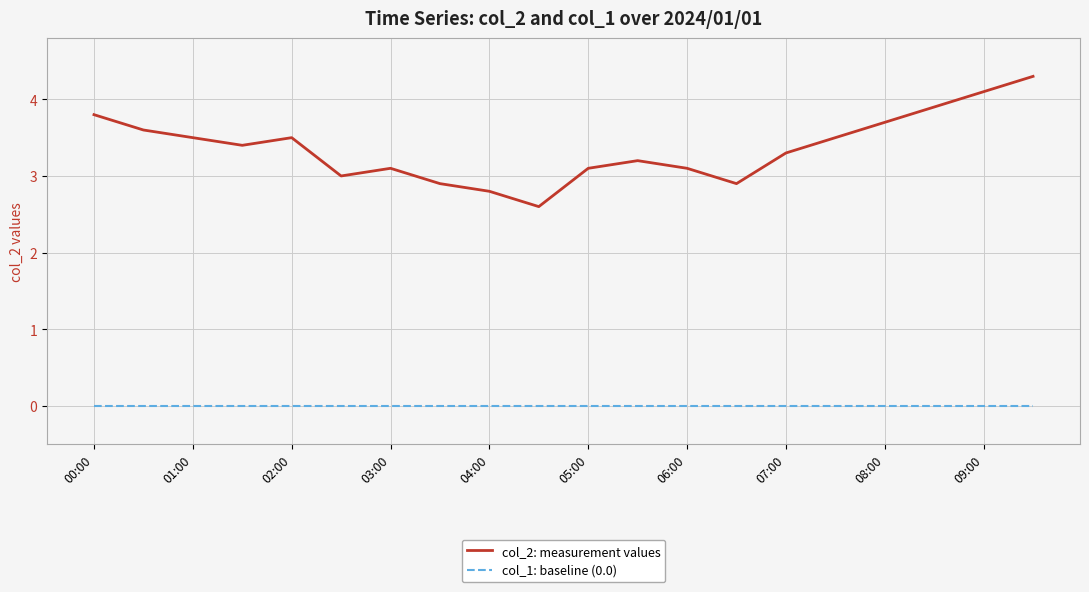

True or false: col_2: measurement values and col_1: baseline (0.0) cross at least once.

False